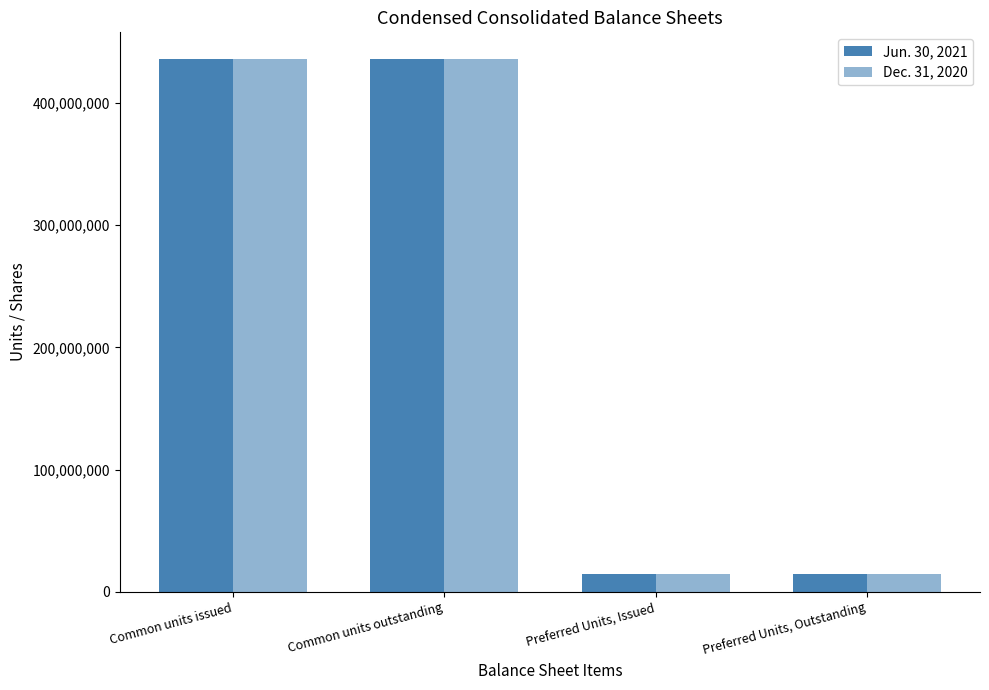

List the series in order of their peak value, lowest first.

Dec. 31, 2020, Jun. 30, 2021